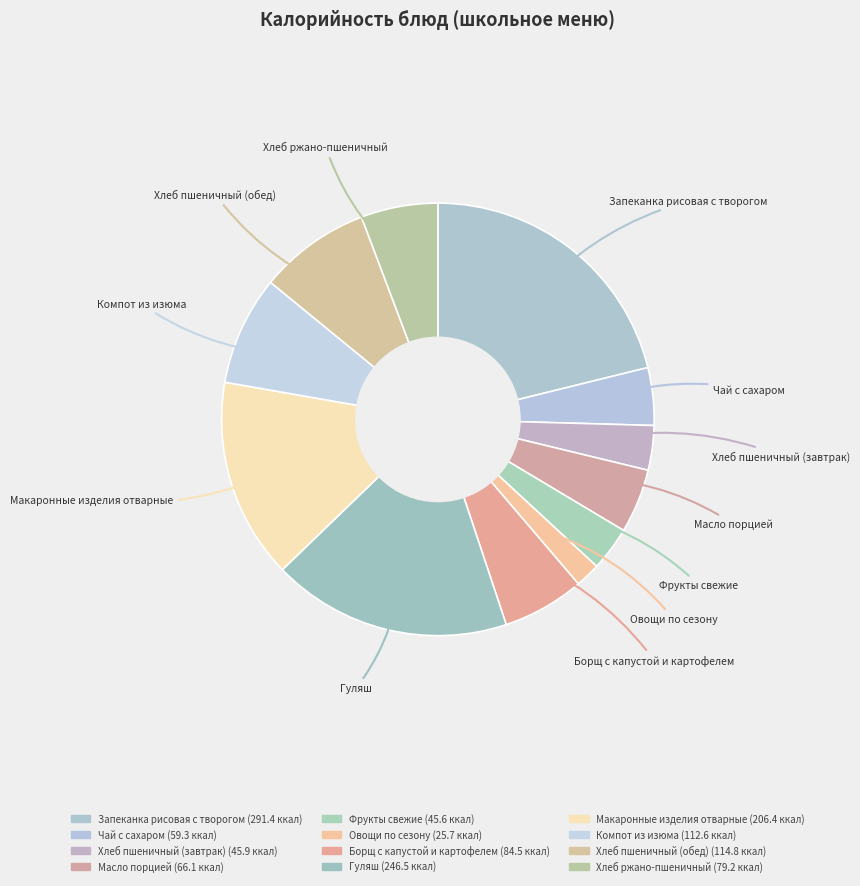

The Хлеб ржано-пшеничный slice represents 6% of the pie. True or false?

True